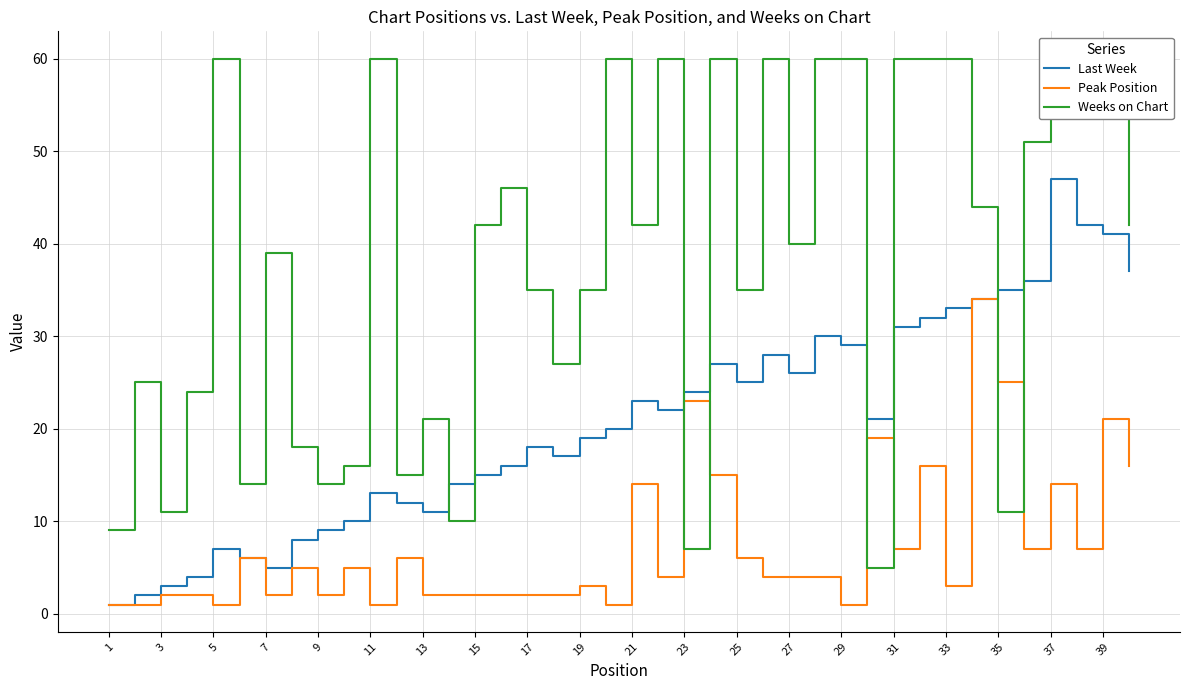

In Weeks on Chart, how many points are higher than both neighbors (excluding endpoints)?

10